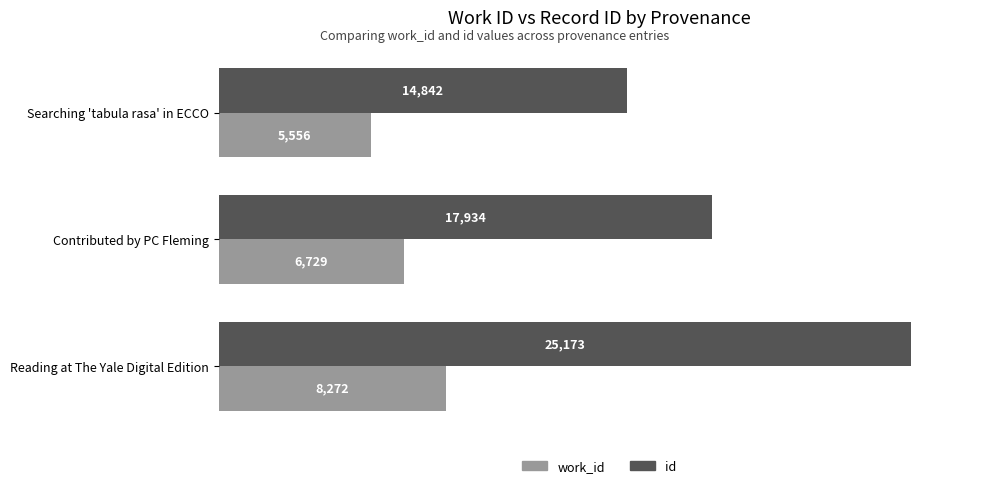

Where is id nearest to the value 20007?

Contributed by PC Fleming